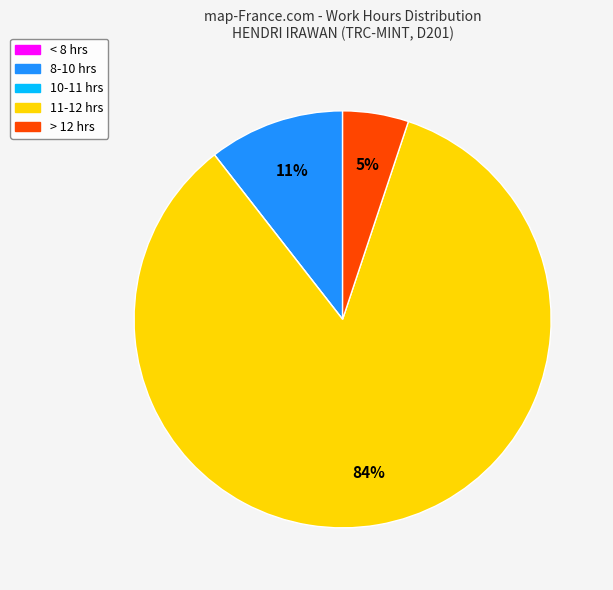

Does any single category account for the majority?

Yes